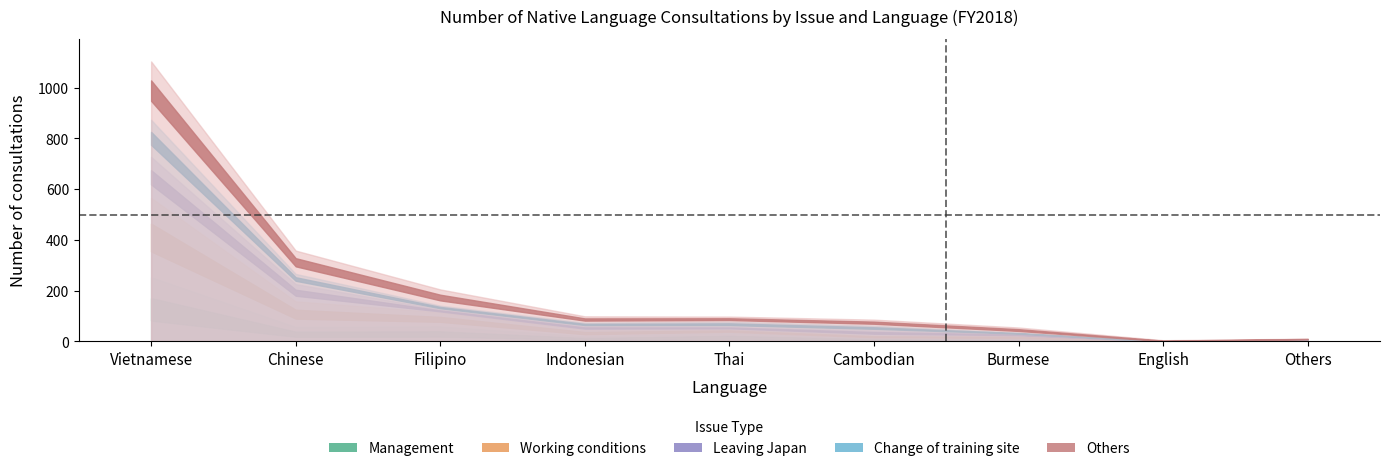

The Others series shows 230 at Vietnamese. True or false?

True